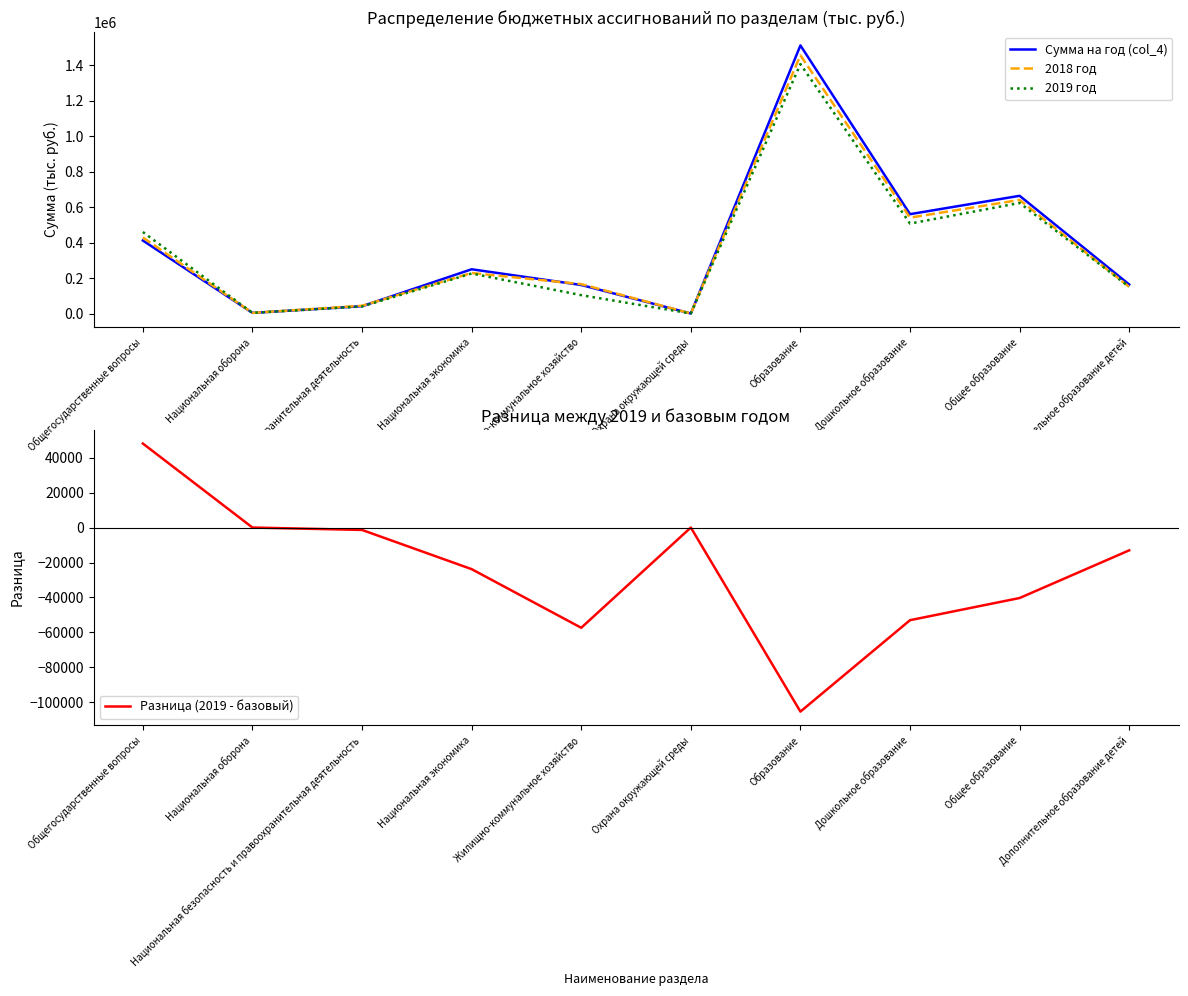

The 2018 год series shows 1456790.0 at Образование. True or false?

True